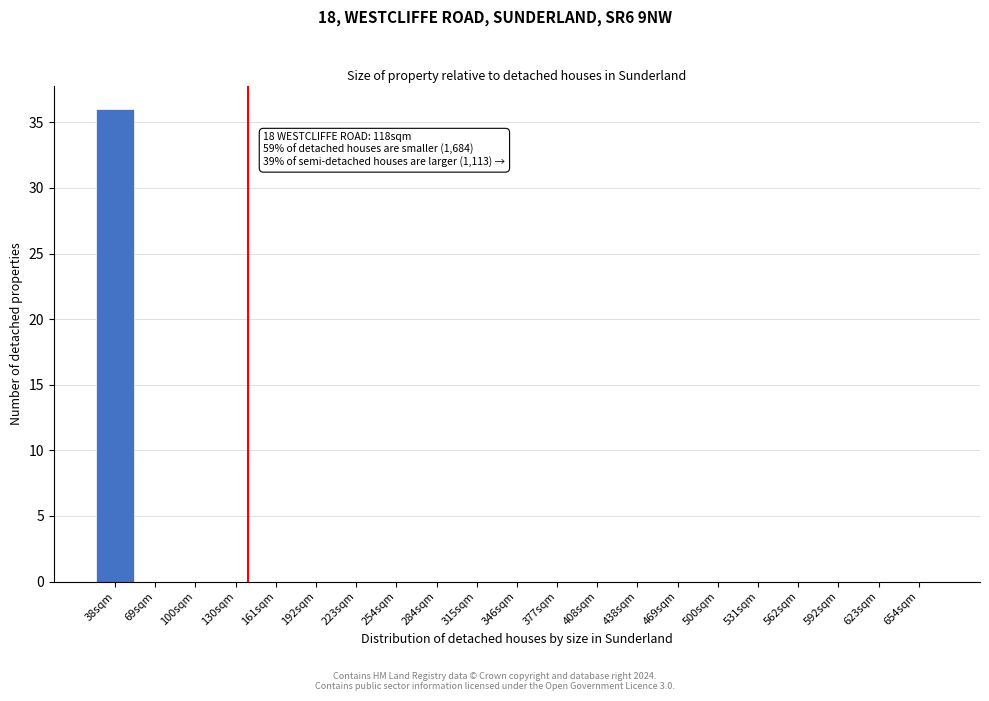

Reading left to right, extract all data points from this chart.

38sqm=36	69sqm=0	100sqm=0	130sqm=0	161sqm=0	192sqm=0	223sqm=0	254sqm=0	284sqm=0	315sqm=0	346sqm=0	377sqm=0	408sqm=0	438sqm=0	469sqm=0	500sqm=0	531sqm=0	562sqm=0	592sqm=0	623sqm=0	654sqm=0